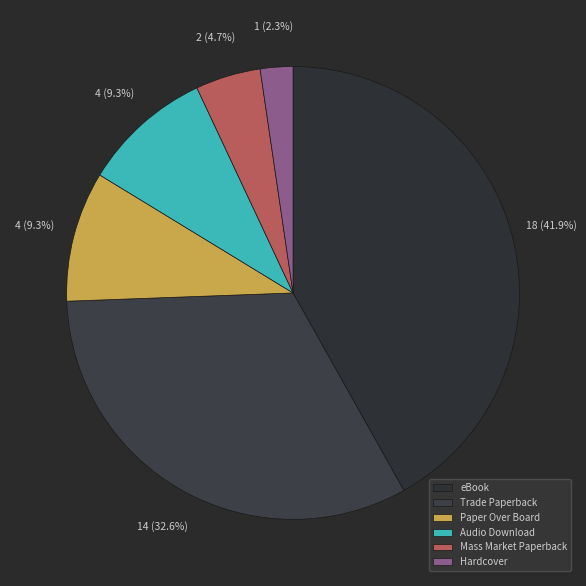

Is it true that Mass Market Paperback is 5% of the pie?

True